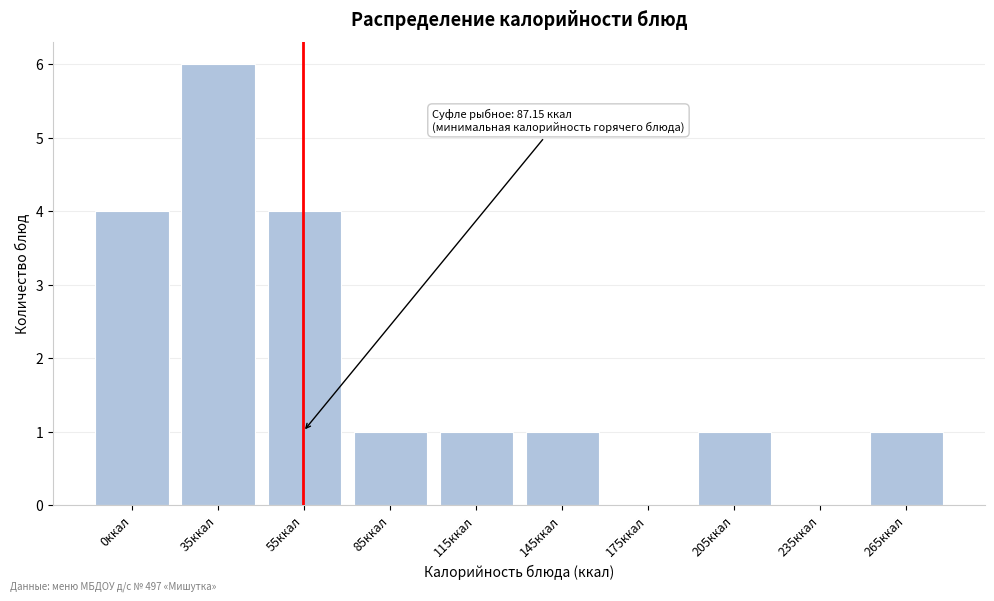

Reading right to left, list all the values displayed in this chart.

265ккал=1	235ккал=0	205ккал=1	175ккал=0	145ккал=1	115ккал=1	85ккал=1	55ккал=4	35ккал=6	0ккал=4